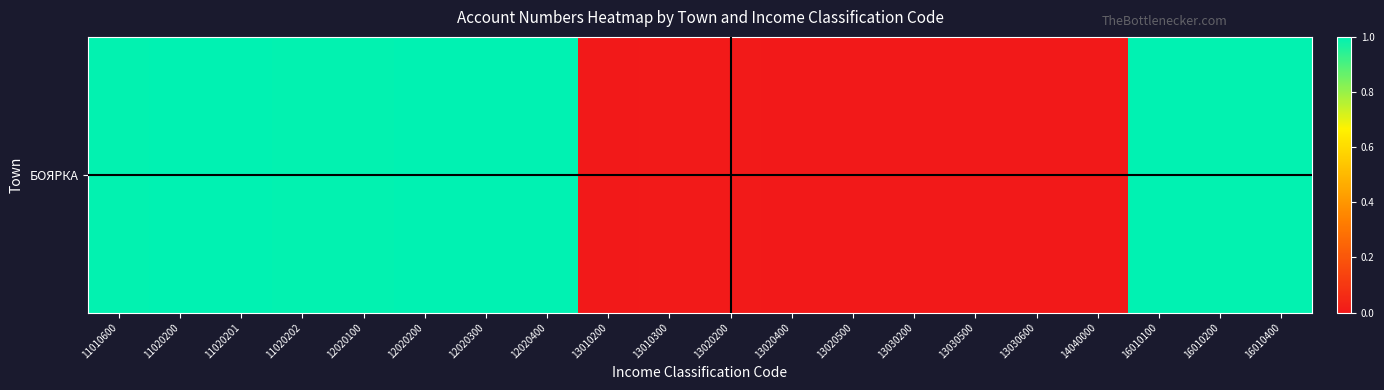

The chart shows a value of 0.6 at 11020201. True or false?

False